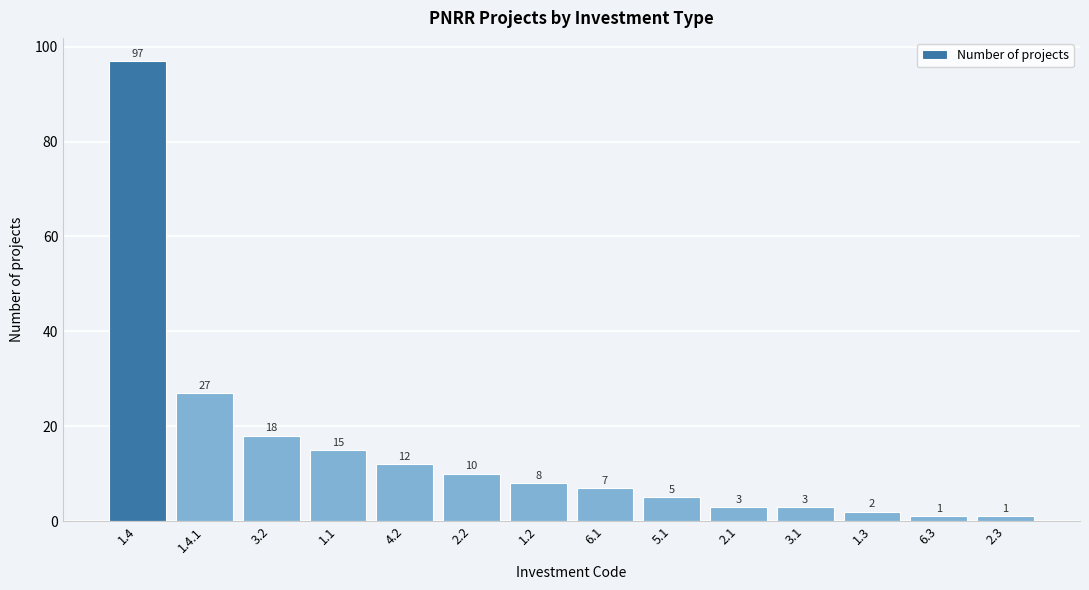

Reading right to left, list all the values displayed in this chart.

1	1	2	3	3	5	7	8	10	12	15	18	27	97